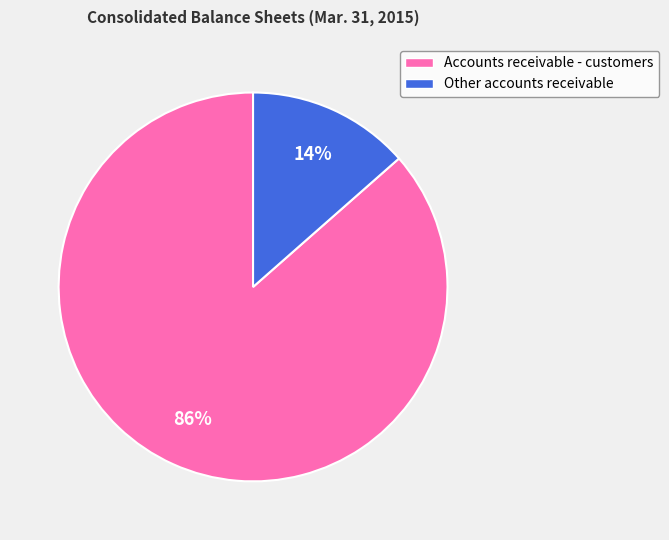

To the nearest percent, what percentage of the pie is Other accounts receivable?

14%